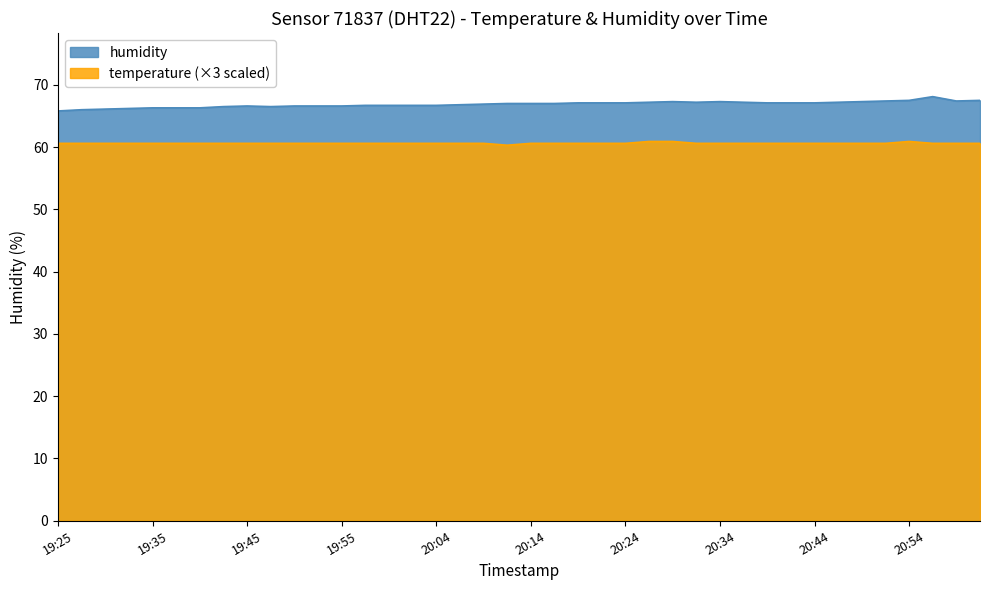

True or false: temperature and humidity intersect in this chart.

False